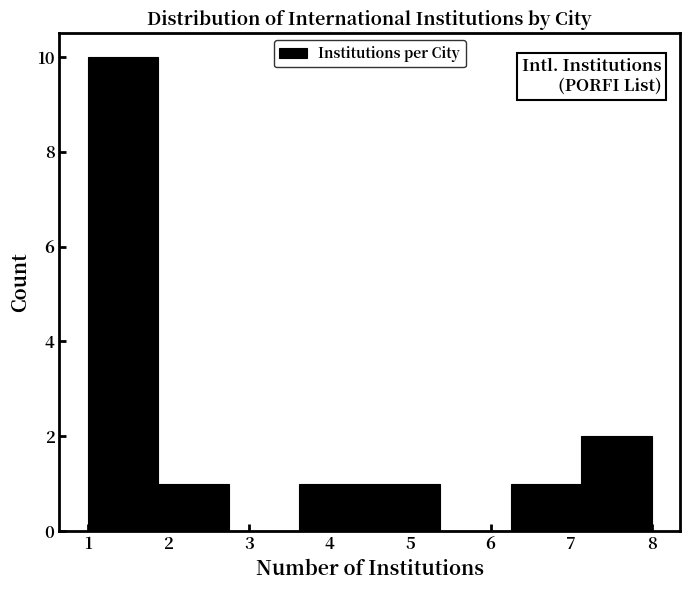

Reading left to right, list every bar in this chart as the range it spans on the x-axis followed by its height. Neither the bar edges nor the heights are printed on the chart, so give them approximately, as read against the axes.

1.0 to 1.9: 10
1.9 to 2.8: 1
2.8 to 3.6: 0
3.6 to 4.5: 1
4.5 to 5.4: 1
5.4 to 6.3: 0
6.3 to 7.1: 1
7.1 to 8.0: 2